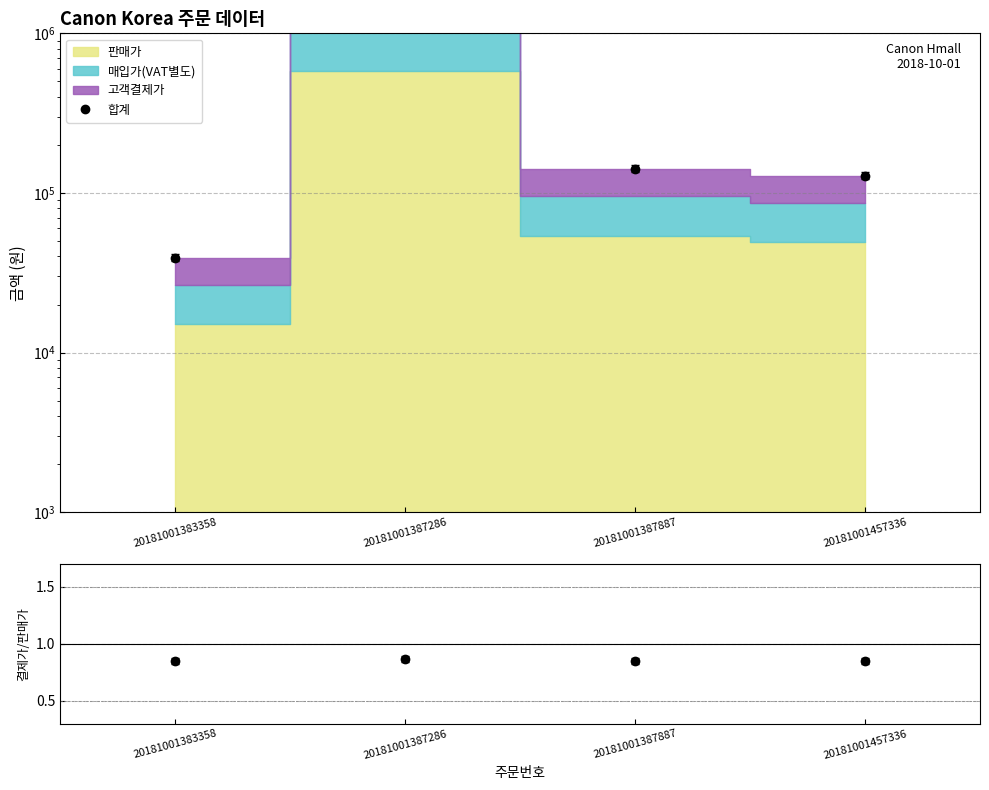

True or false: 결제가/판매가 has a value of 0.8 at 20181001457336.

True